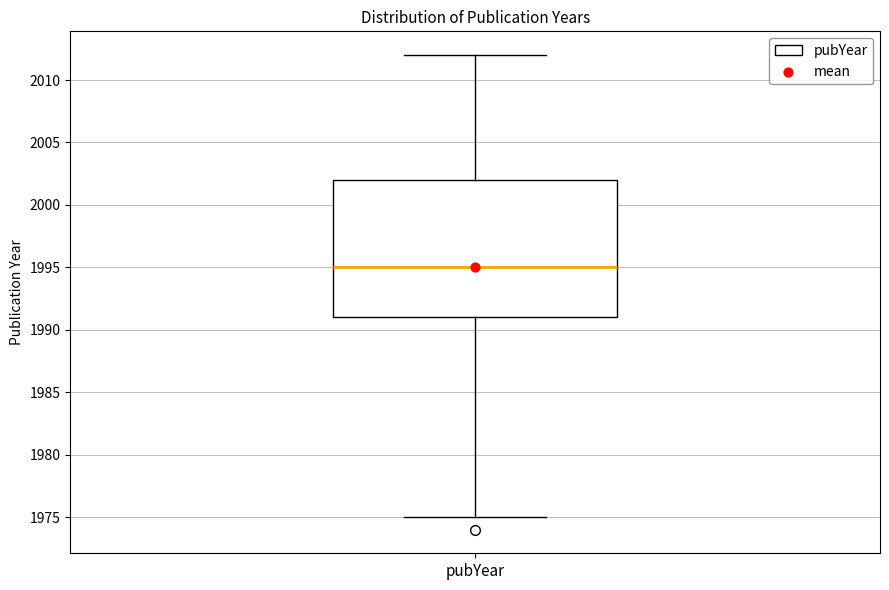

Transcribe this box plot: give where the median line is, the range the box spans, and where the two whiskers end, as read against the y-axis. The values are not printed on the chart, so give them approximately, as read against the axis.

median 1995, box 1991 to 2002, whiskers 1975 to 2012